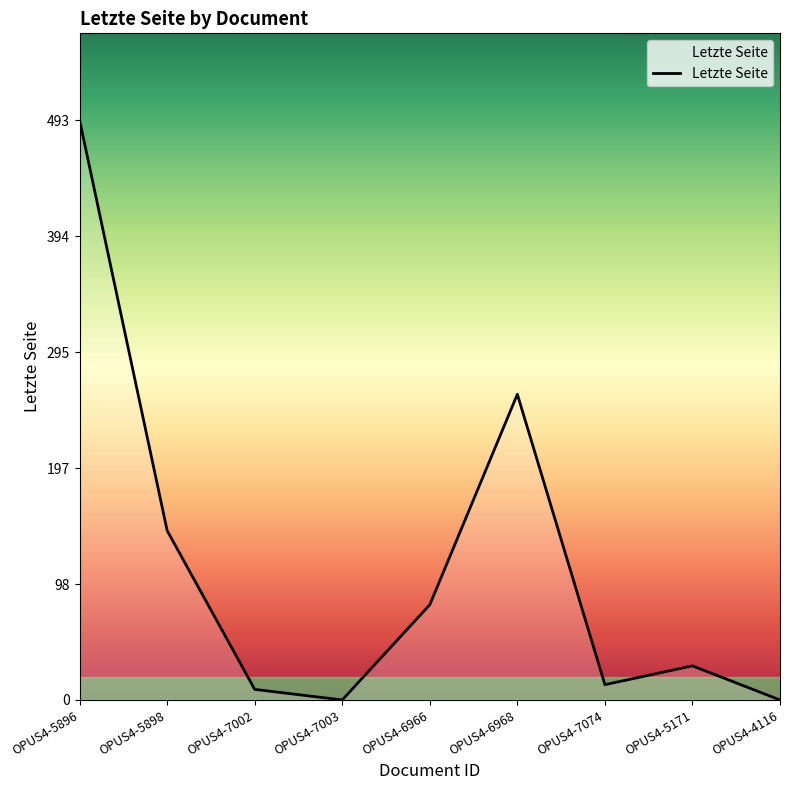

What is the difference between the second highest and minimum values?

260